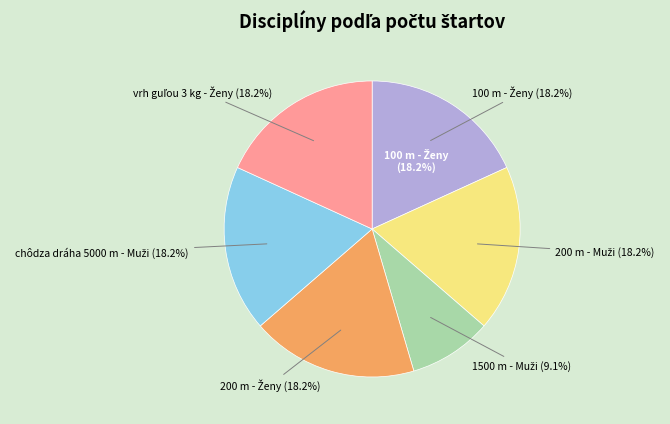

Is it true that 1500 m - Muži is 4% of the pie?

False